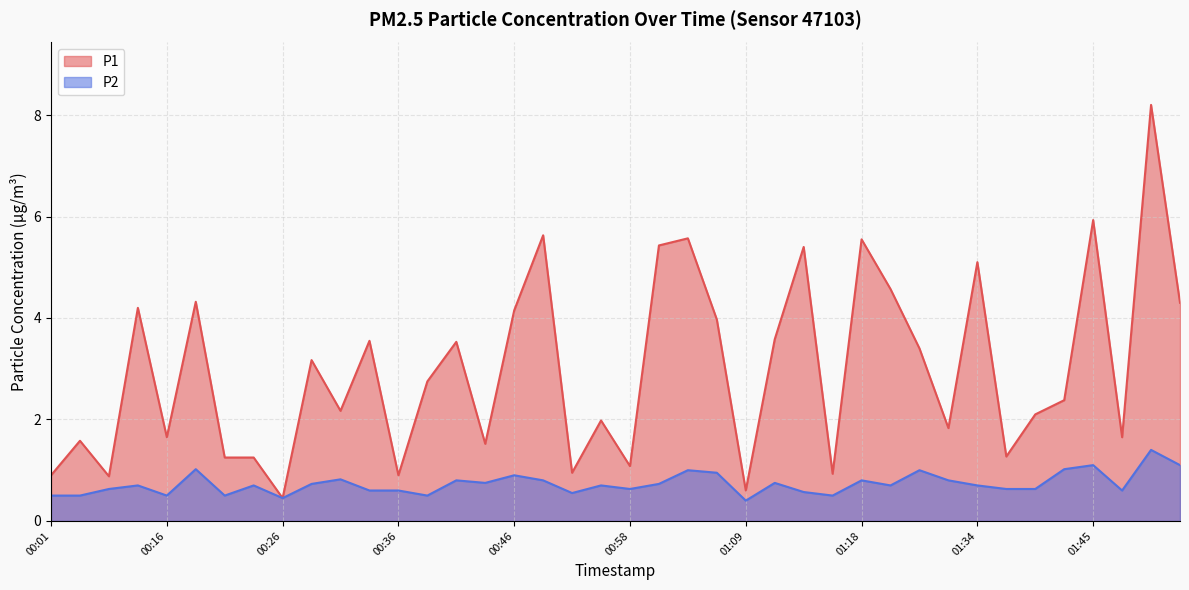

What is the difference between the P2 values at 00:16 and 00:58?

0.1